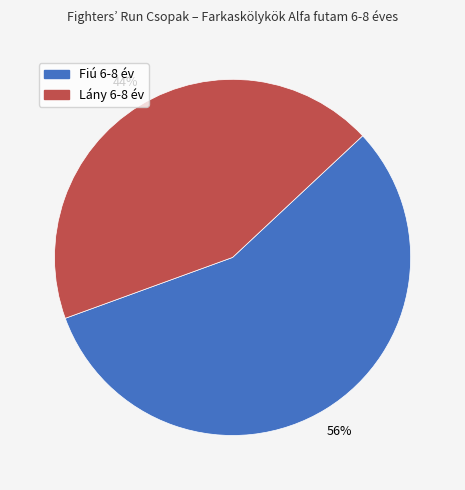

To the nearest percent, what portion does Lány 6-8 év represent?

44%